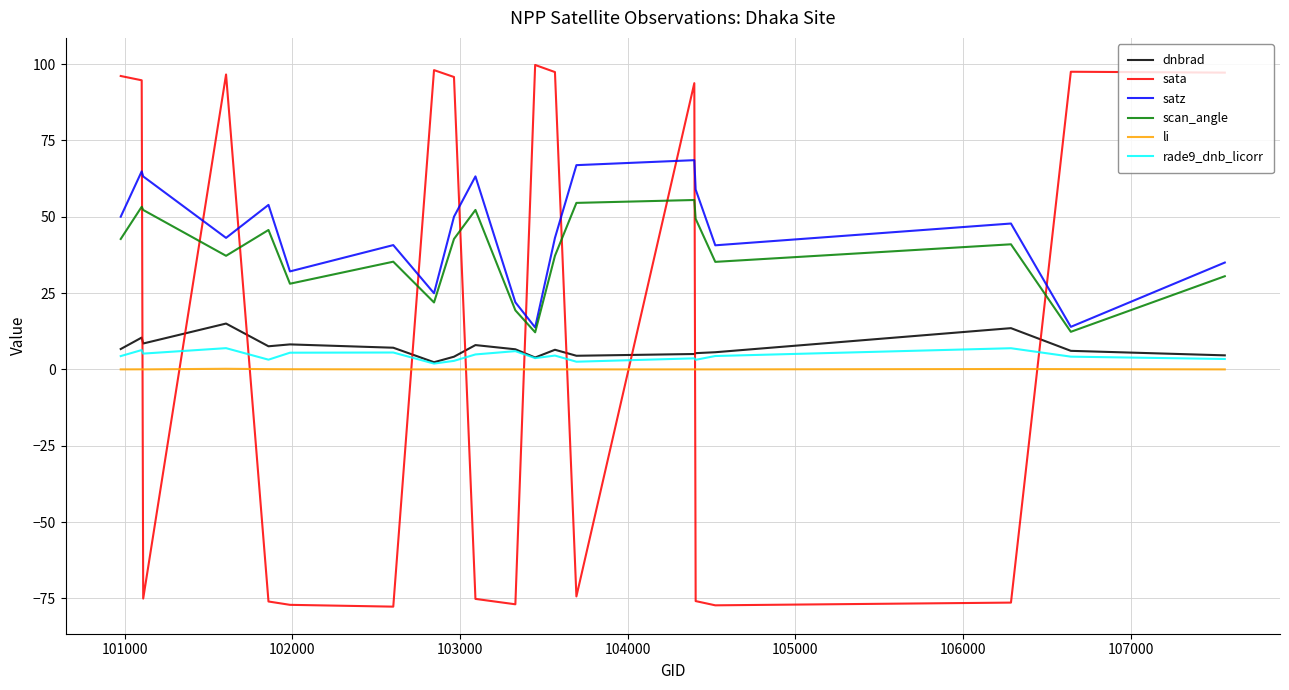

What are all the series names shown in the legend?

dnbrad, sata, satz, scan_angle, li, rade9_dnb_licorr